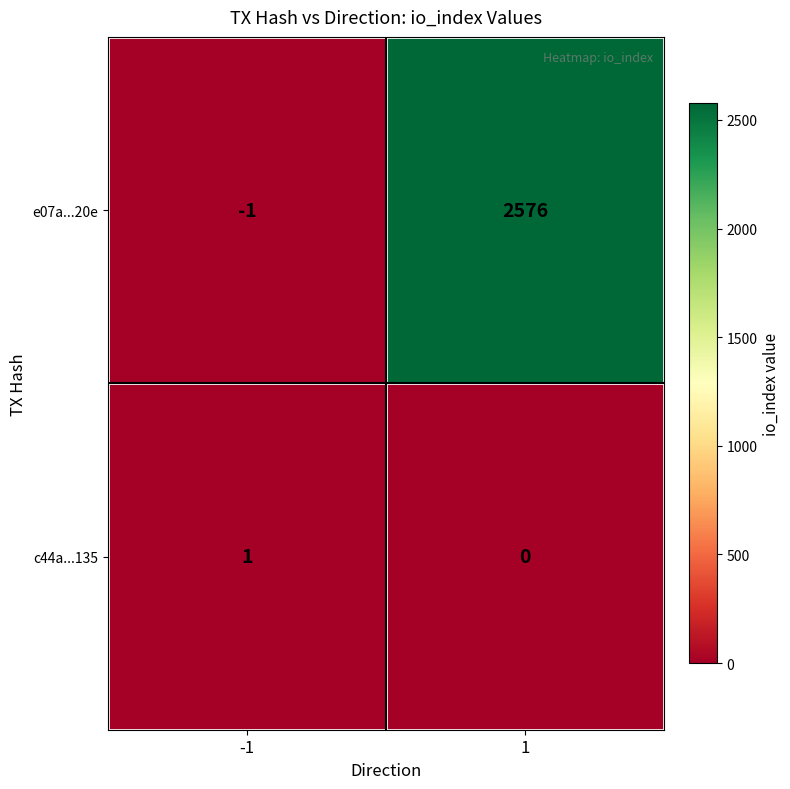

What is the difference between the maximum and minimum values in the e07a...20e series?

2577